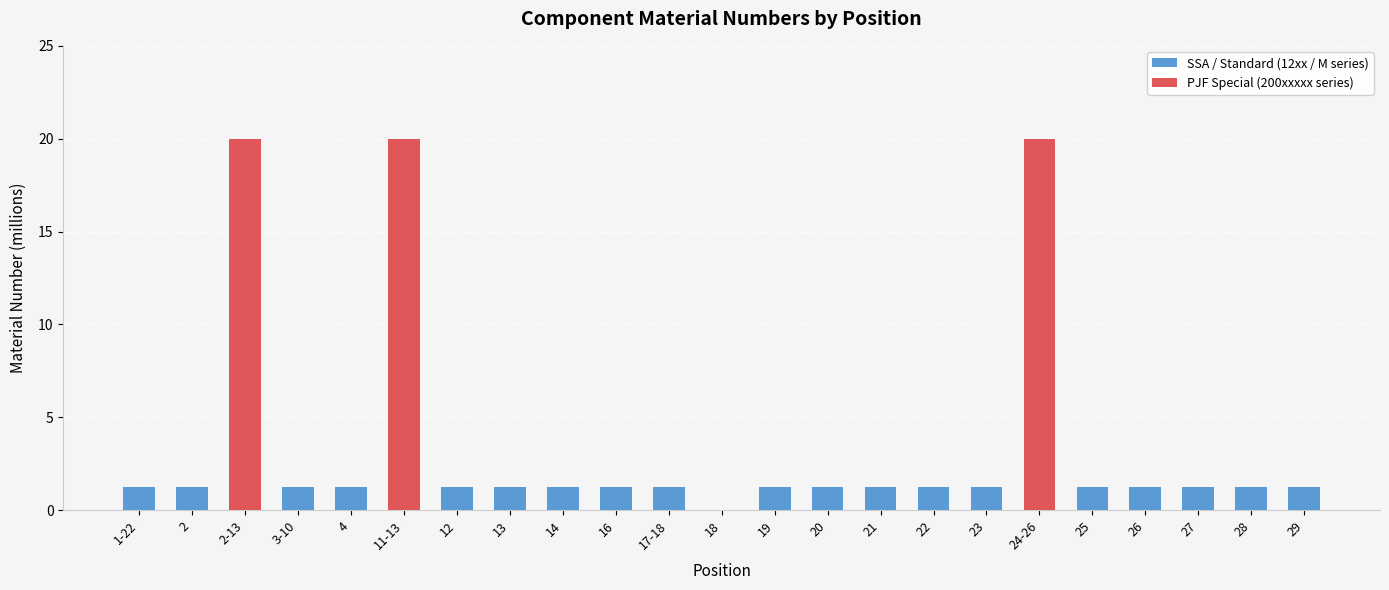

What is the total value across all series at 16?

1.2